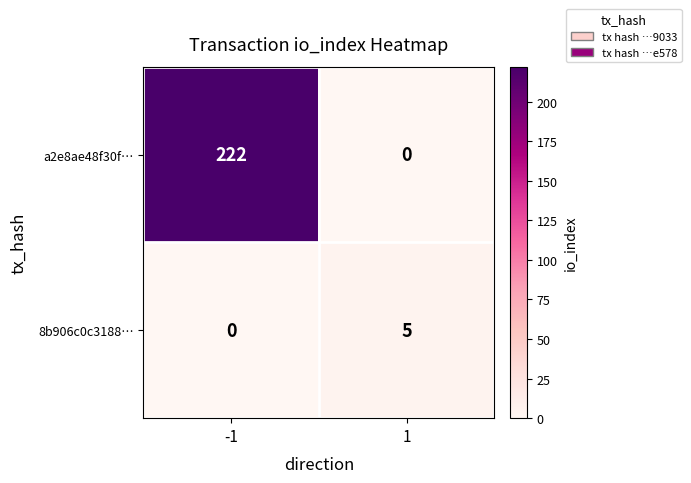

The 8b906c0c3188… series shows 3 at -1. True or false?

False